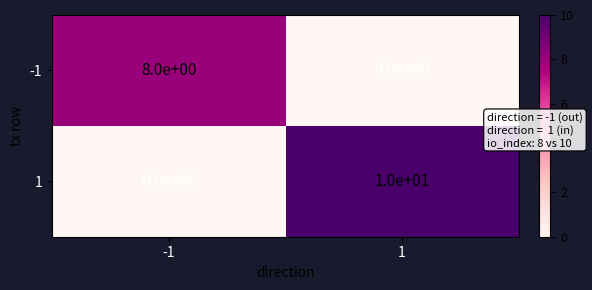

What is the sum of all 1 values?

10